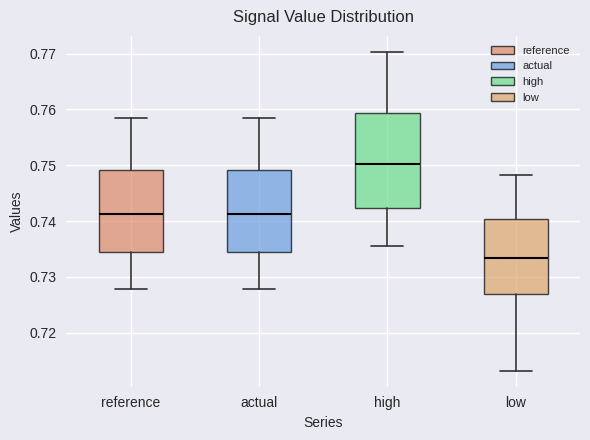

Which box's median line is the highest?

high